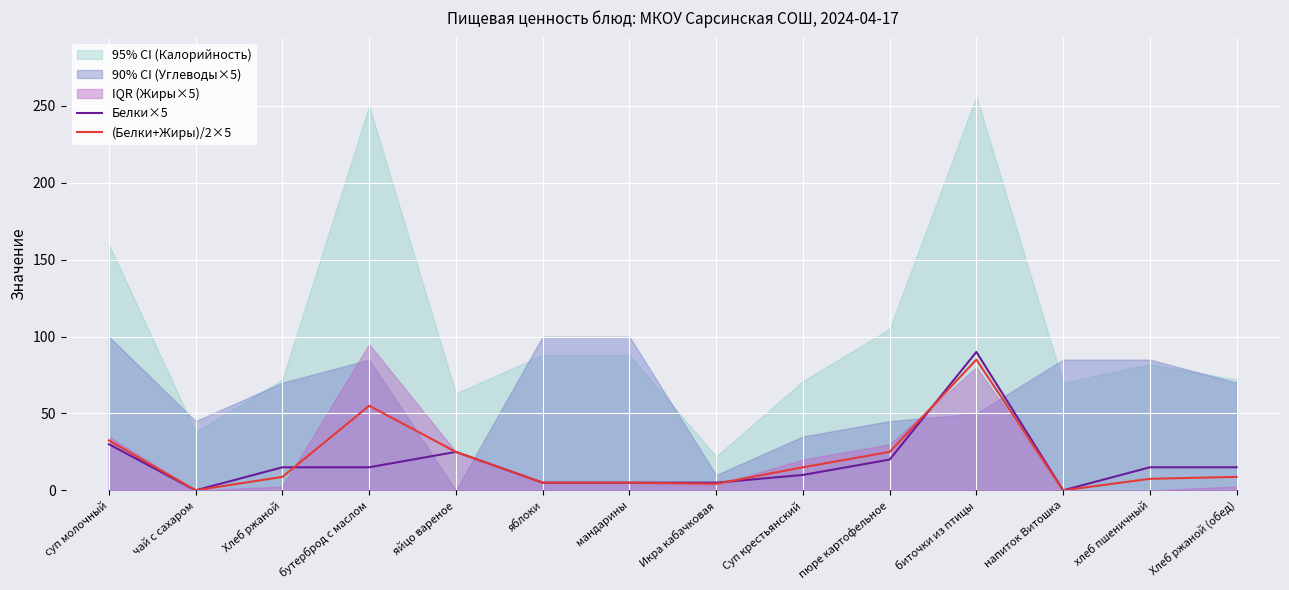

How many values in the (Белки+Жиры)/2×5 series exceed 8?

8